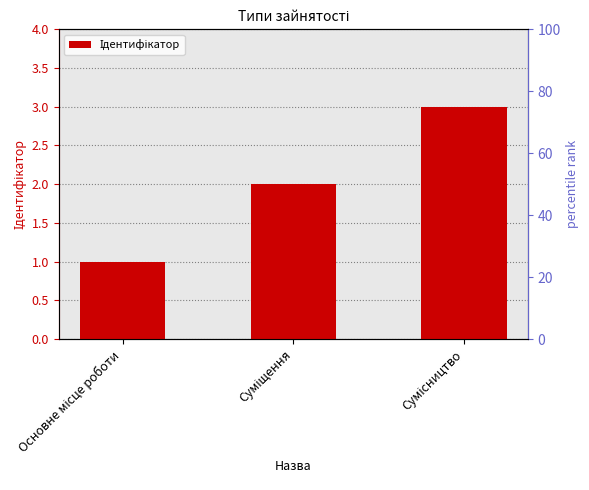

Reading left to right, extract all data points from this chart.

Основне місце роботи=1	Суміщення=2	Сумісництво=3